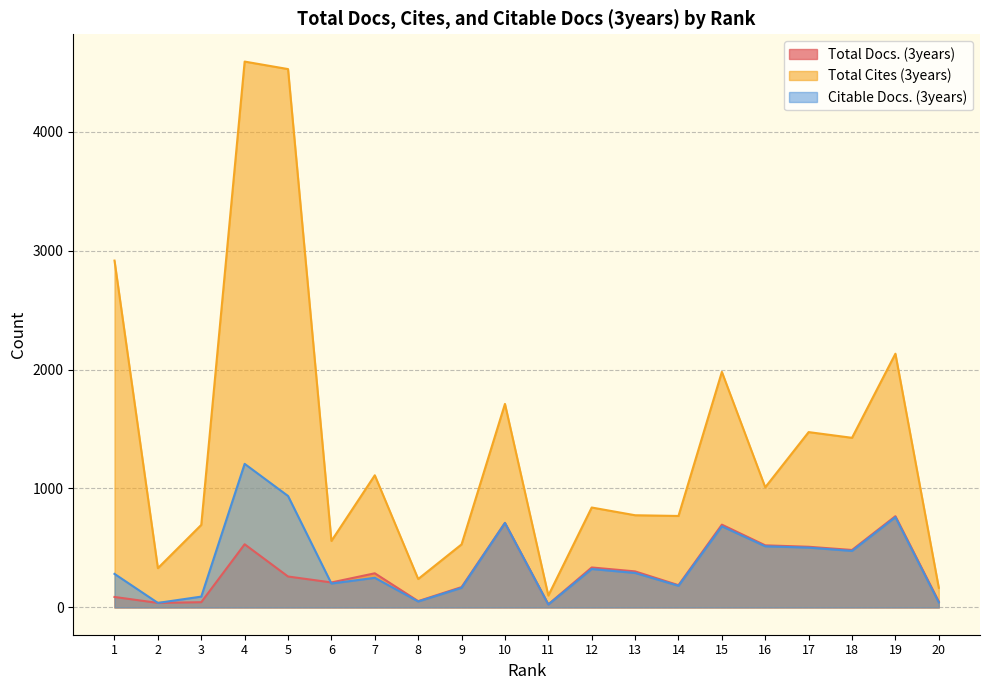

What is the approximate value of Total Cites (3years) at 6?

559